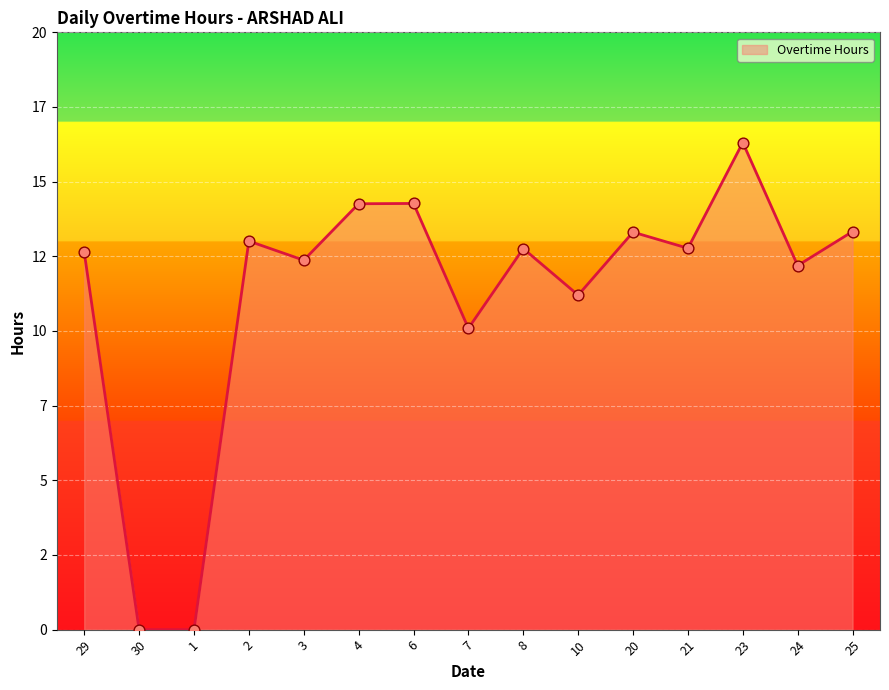

What is the change in value from 7 to 8?

+2.7